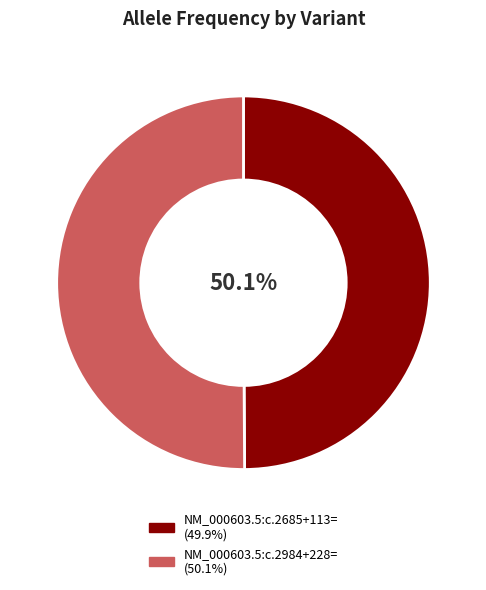

Is it true that NM_000603.5:c.2984+228= is 43% of the pie?

False